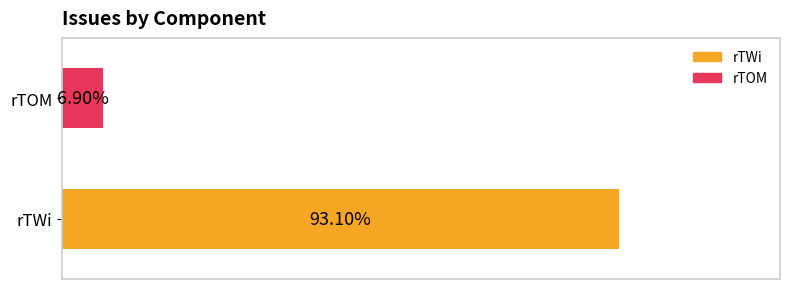

Which series has the widest spread of values?

rTWi